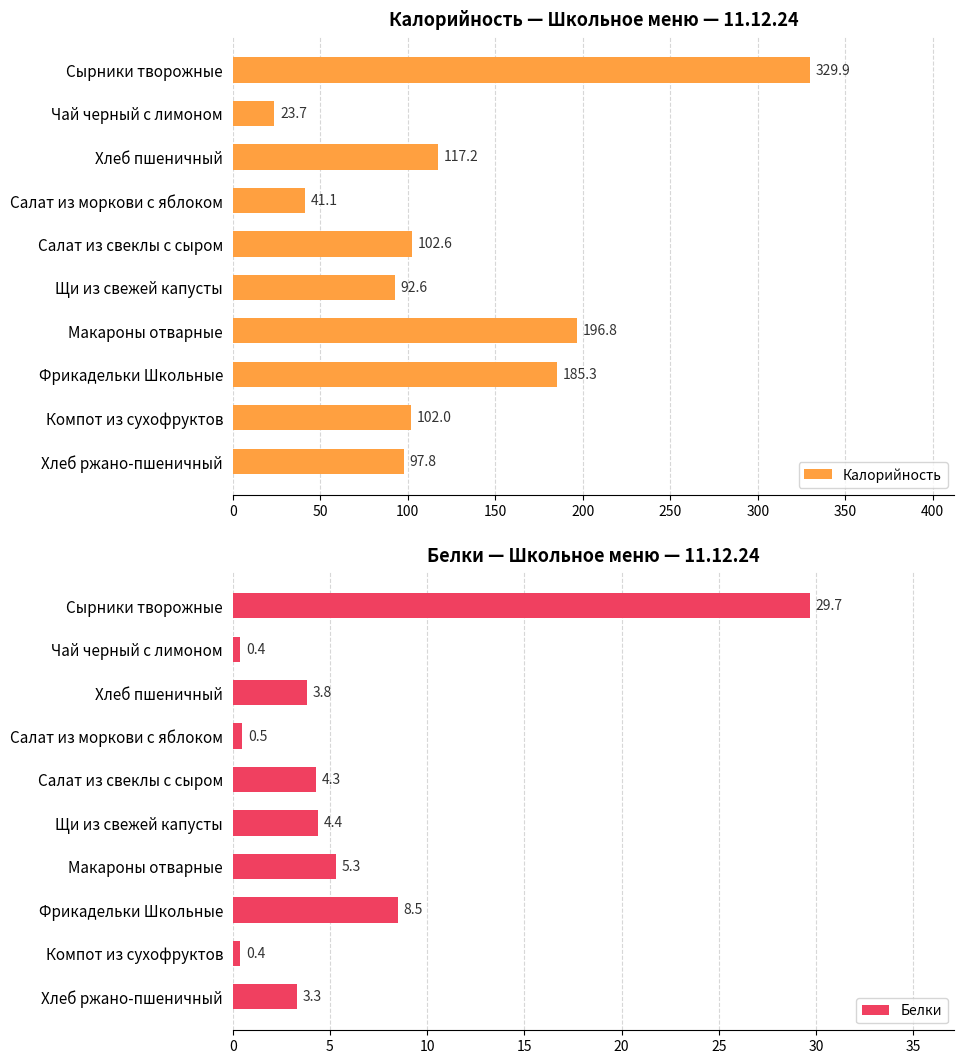

What is the difference between the maximum and minimum values in the Калорийность series?

306.2